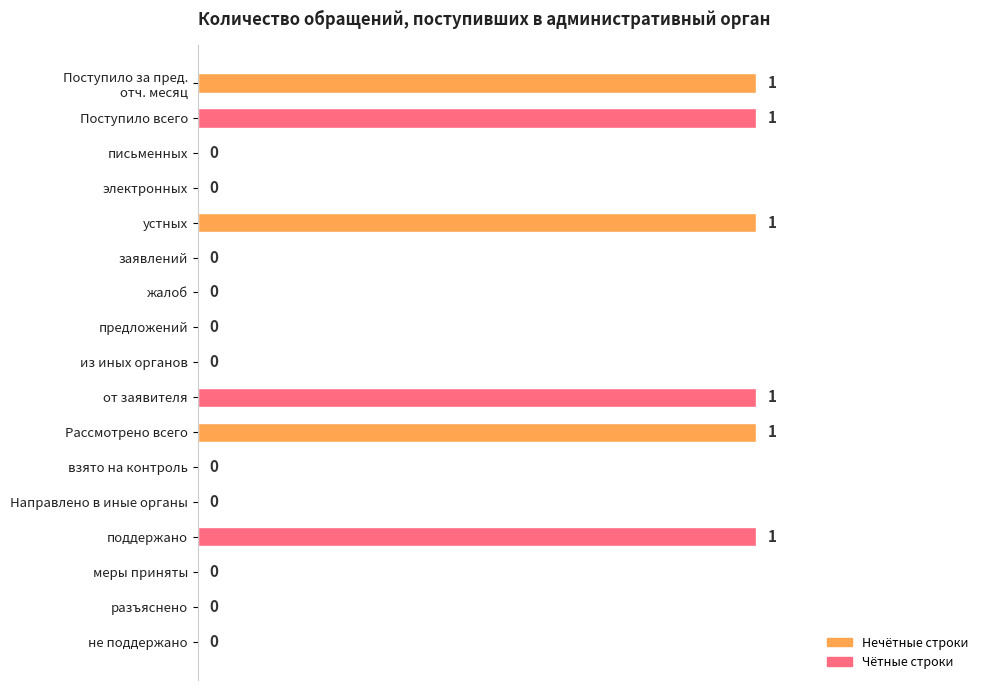

What is the sum of all values?

6